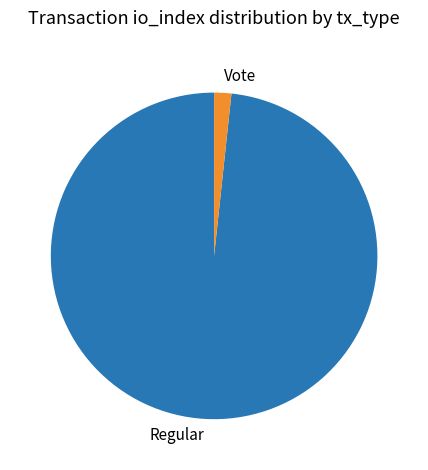

Between Vote and Regular, which is larger?

Regular